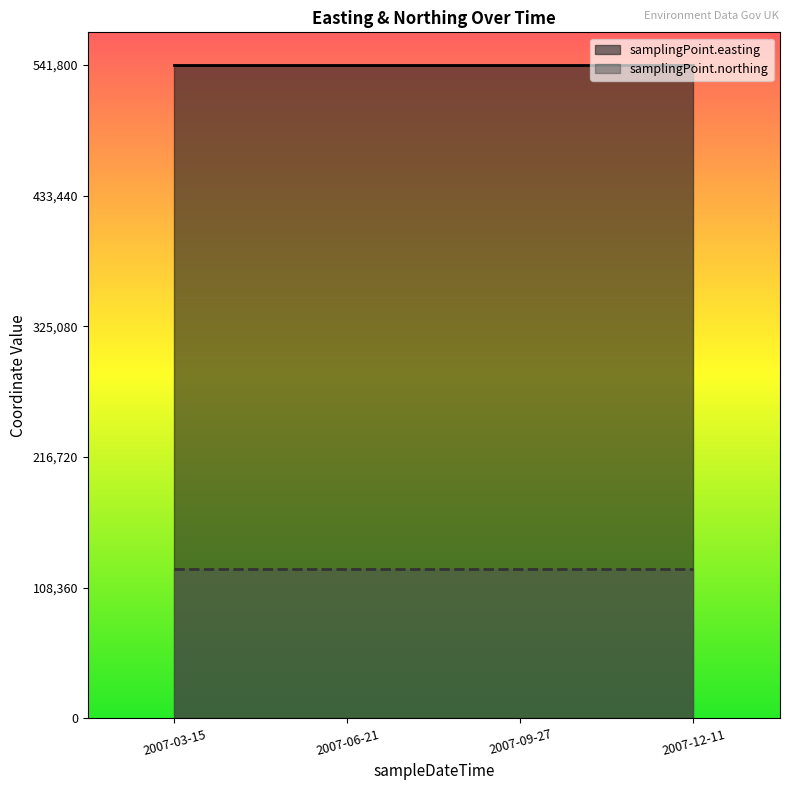

At which label is samplingPoint.northing closest to 123500?

2007-03-15T10:31:00